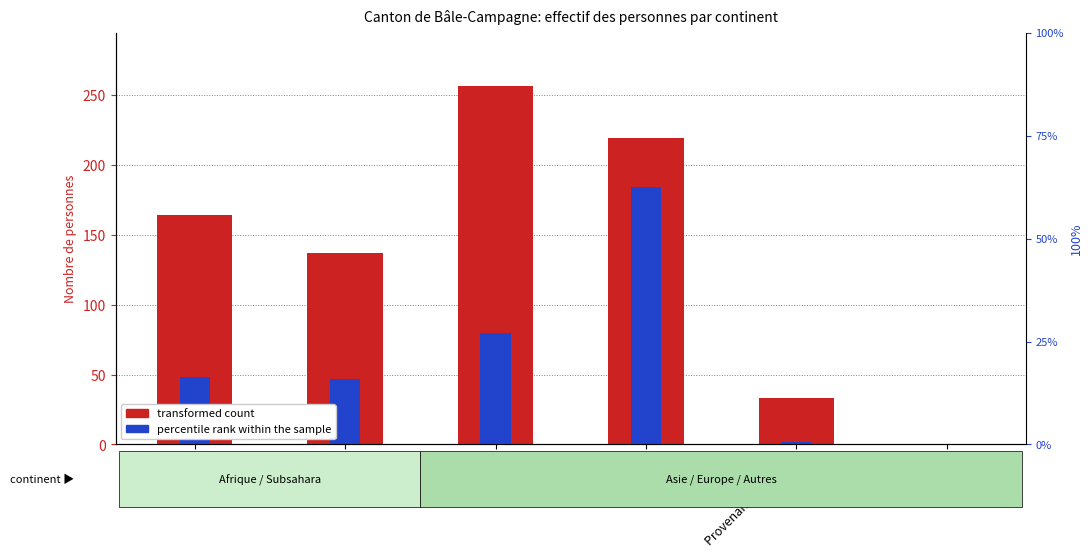

Reading left to right, extract all data points from this chart.

transformed count: Afrique=164	Subsahara=137	Asie=256	Europe=219	Provenance inconnu=33	Amérique=0
percentile rank within the sample: Afrique=48	Subsahara=47	Asie=80	Europe=184	Provenance inconnu=2	Amérique=0